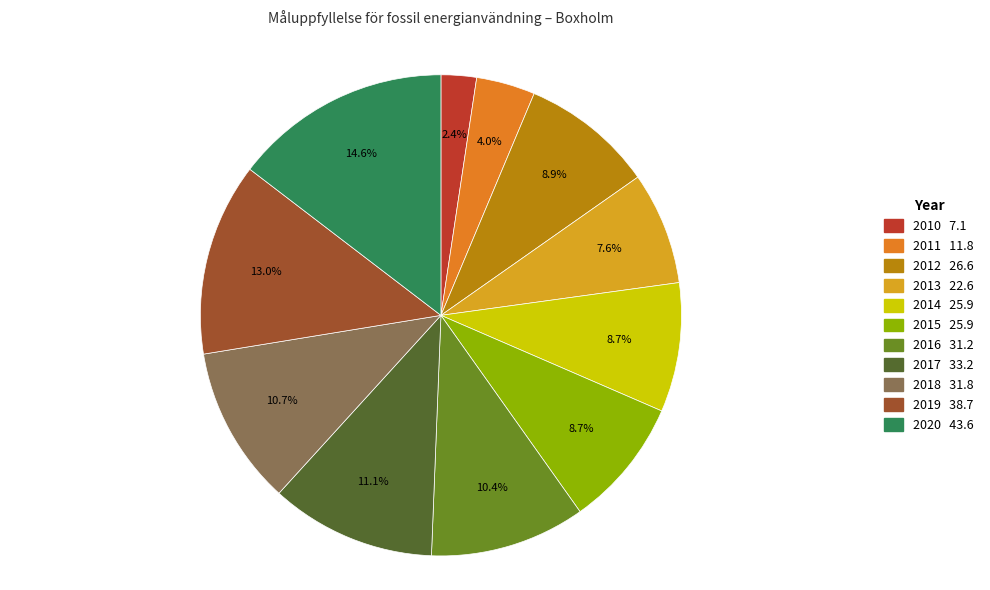

What is the total percentage of 2016 and 2015?

19.1%